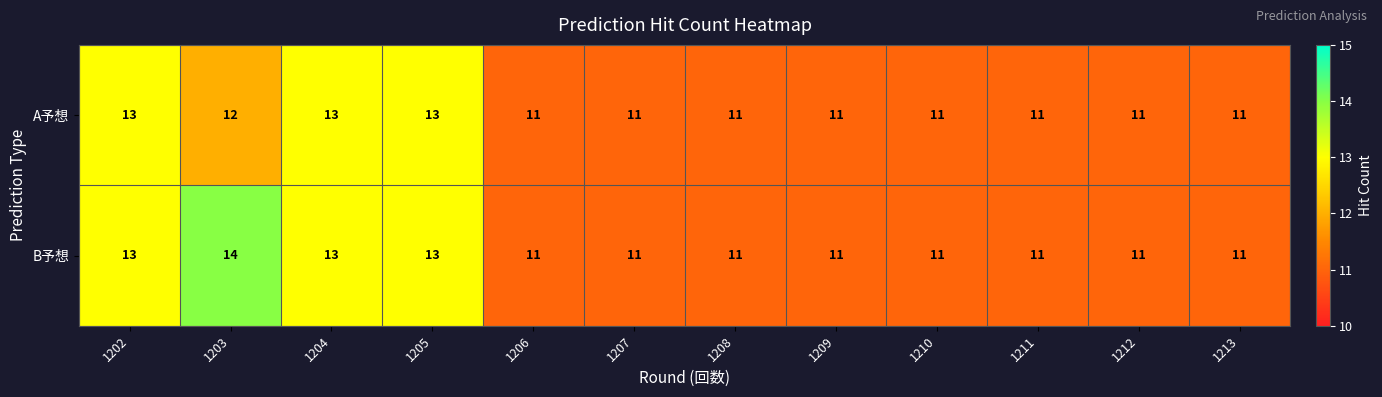

Which series has the widest spread of values?

B予想